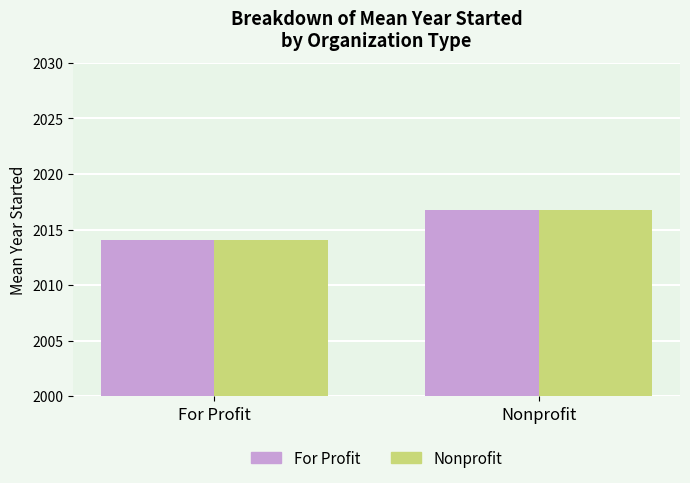

Which category has the highest value in the Nonprofit series?

Nonprofit